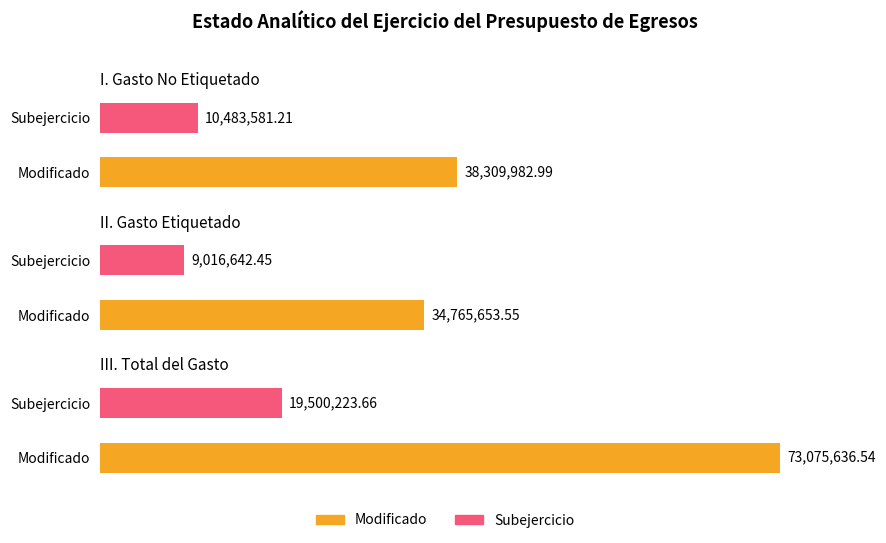

True or false: Subejercicio has a value of 13687076.5 at I. Gasto No Etiquetado.

False